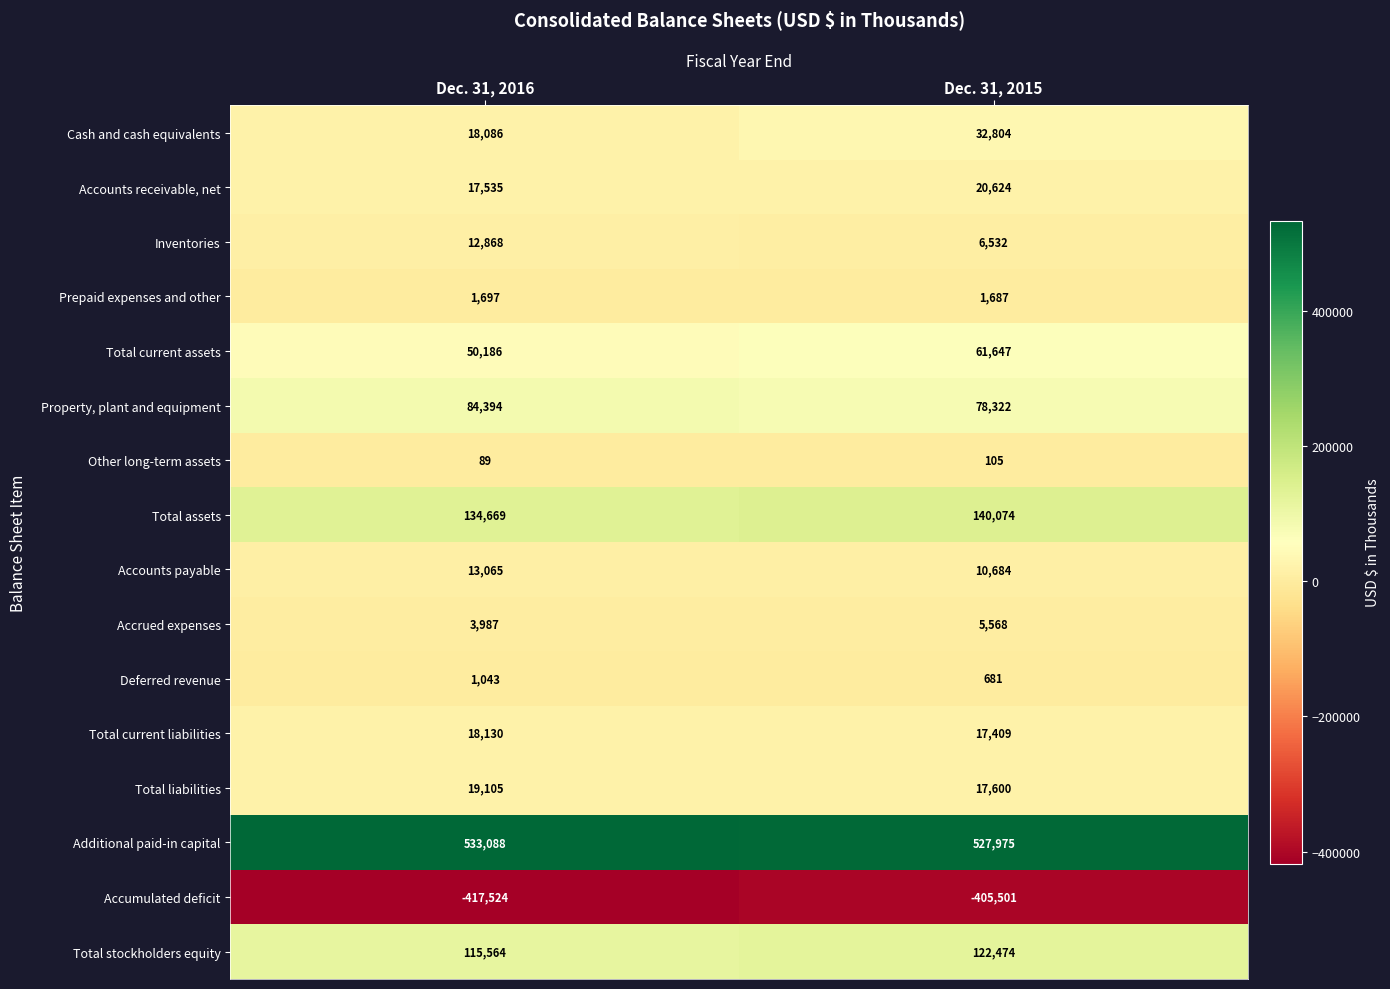

True or false: Total liabilities has a value of 17600 at Dec. 31, 2015.

True